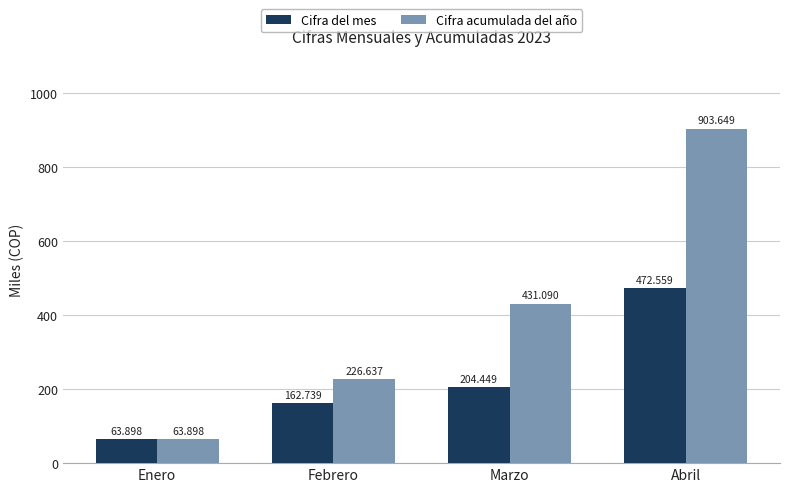

At which label does Cifra del mes reach its peak?

Abril